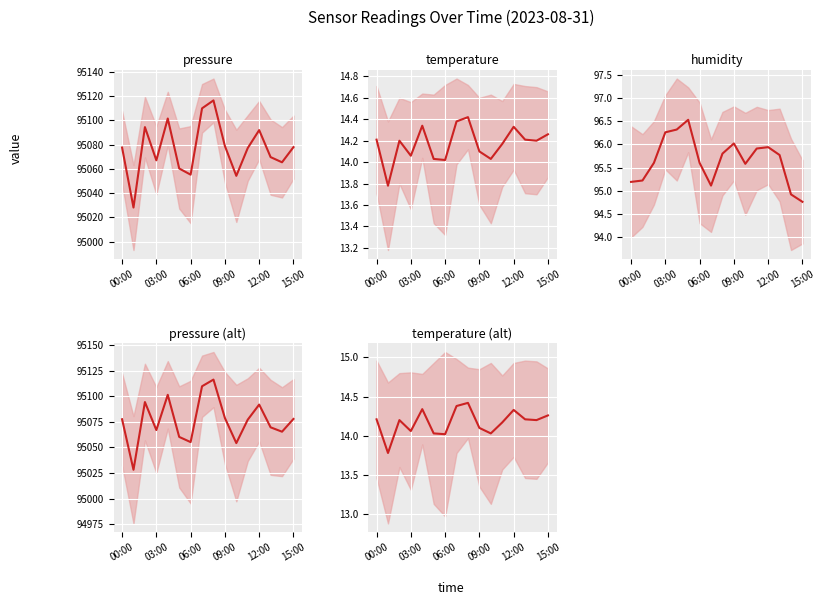

Which series has the largest range (max minus min)?

pressure